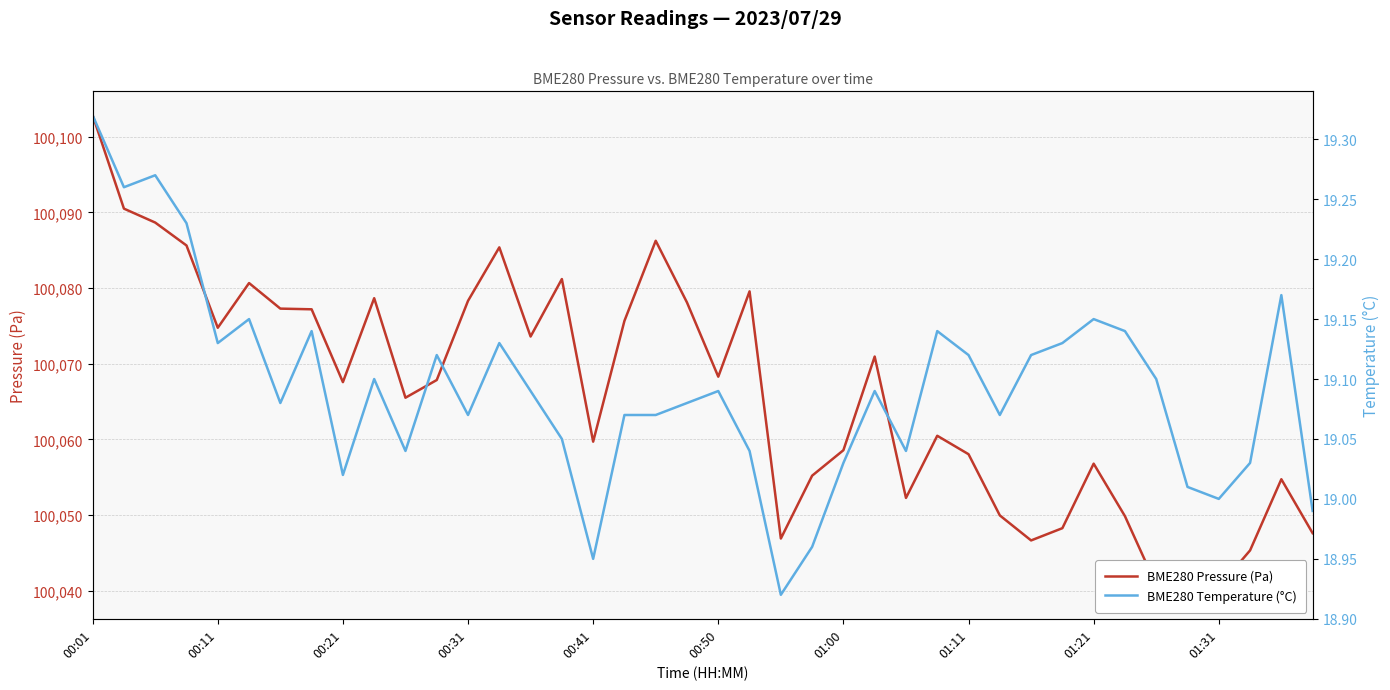

Which series has the largest total across all categories?

BME280 Pressure (Pa)